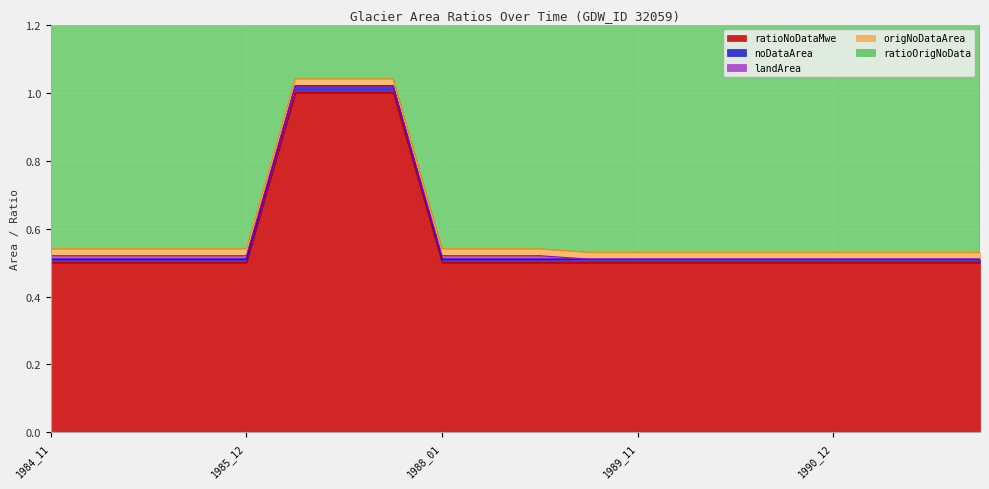

Reading right to left, transcribe all the data shown in this chart.

ratioNoDataMwe: 0.5	0.5	0.5	0.5	0.5	0.5	0.5	0.5	0.5	0.5	0.5	0.5	1.0	1.0	1.0	0.5	0.5	0.5	0.5	0.5
noDataArea: 0.0	0.0	0.0	0.0	0.0	0.0	0.0	0.0	0.0	0.0	0.0	0.0	0.0	0.0	0.0	0.0	0.0	0.0	0.0	0.0
landArea: 0.0	0.0	0.0	0.0	0.0	0.0	0.0	0.0	0.0	0.0	0.0	0.0	0.0	0.0	0.0	0.0	0.0	0.0	0.0	0.0
origNoDataArea: 0.0	0.0	0.0	0.0	0.0	0.0	0.0	0.0	0.0	0.0	0.0	0.0	0.0	0.0	0.0	0.0	0.0	0.0	0.0	0.0
ratioOrigNoData: 1.0	1.0	1.0	1.0	1.0	1.0	1.0	1.0	1.0	1.0	1.0	1.0	1.0	1.0	1.0	1.0	1.0	1.0	1.0	1.0